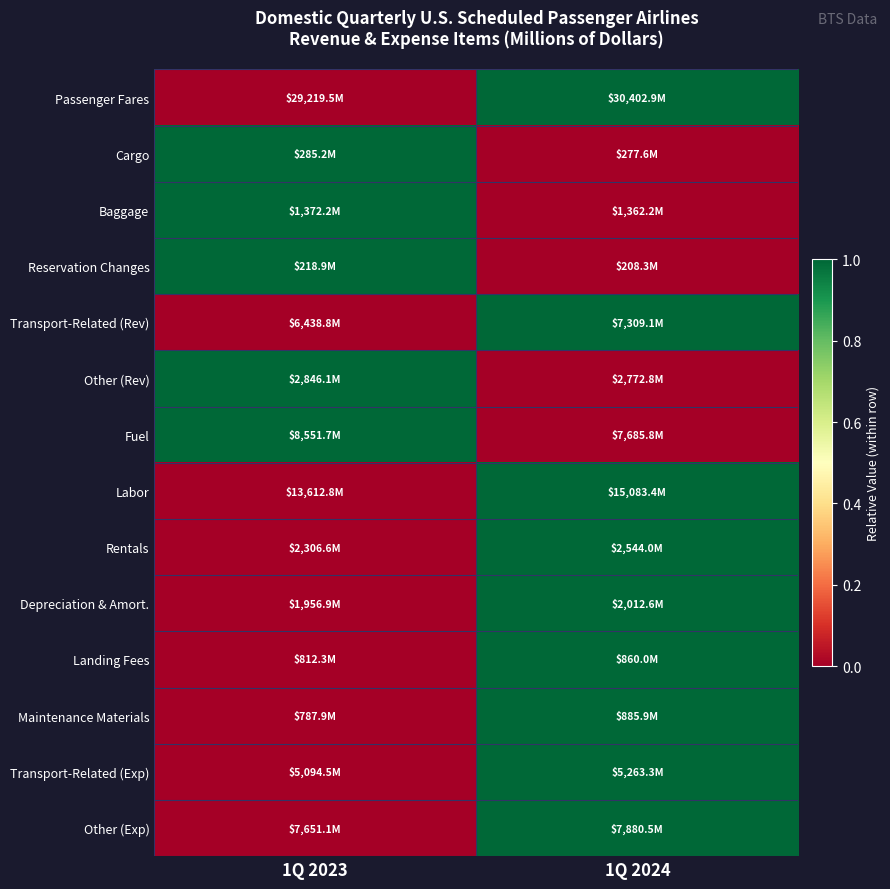

Reading left to right, transcribe all the data shown in this chart.

Passenger Fares: 1Q 2023=0.0	1Q 2024=1.0
Cargo: 1Q 2023=1.0	1Q 2024=0.0
Baggage: 1Q 2023=1.0	1Q 2024=0.0
Reservation Changes: 1Q 2023=1.0	1Q 2024=0.0
Transport-Related (Rev): 1Q 2023=0.0	1Q 2024=1.0
Other (Rev): 1Q 2023=1.0	1Q 2024=0.0
Fuel: 1Q 2023=1.0	1Q 2024=0.0
Labor: 1Q 2023=0.0	1Q 2024=1.0
Rentals: 1Q 2023=0.0	1Q 2024=1.0
Depreciation & Amort.: 1Q 2023=0.0	1Q 2024=1.0
Landing Fees: 1Q 2023=0.0	1Q 2024=1.0
Maintenance Materials: 1Q 2023=0.0	1Q 2024=1.0
Transport-Related (Exp): 1Q 2023=0.0	1Q 2024=1.0
Other (Exp): 1Q 2023=0.0	1Q 2024=1.0